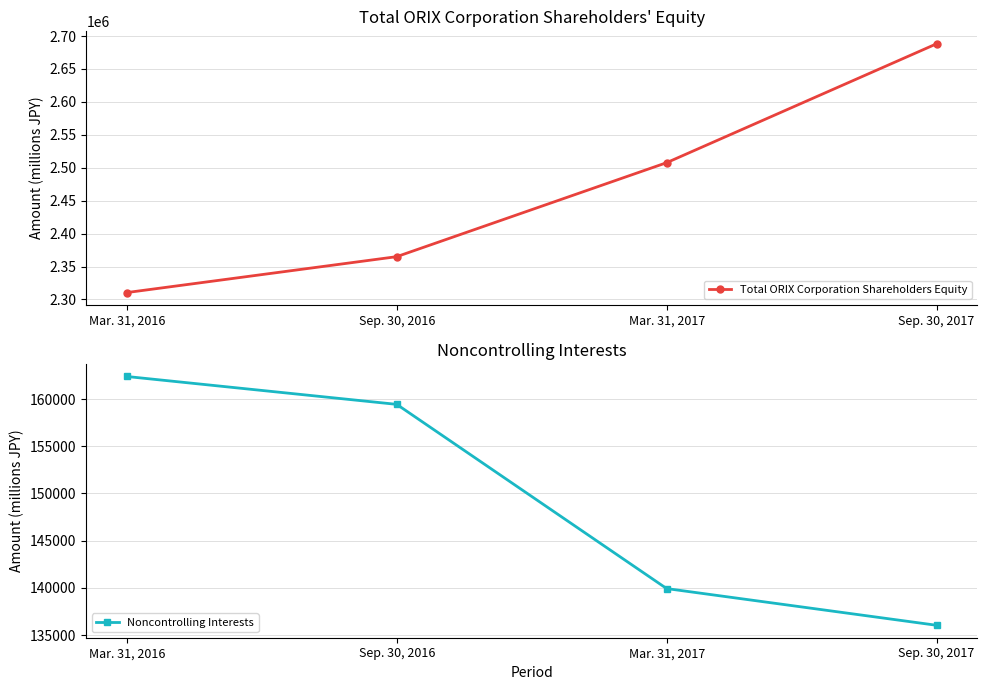

What is the label of the 4th point from the left?

Sep. 30, 2017